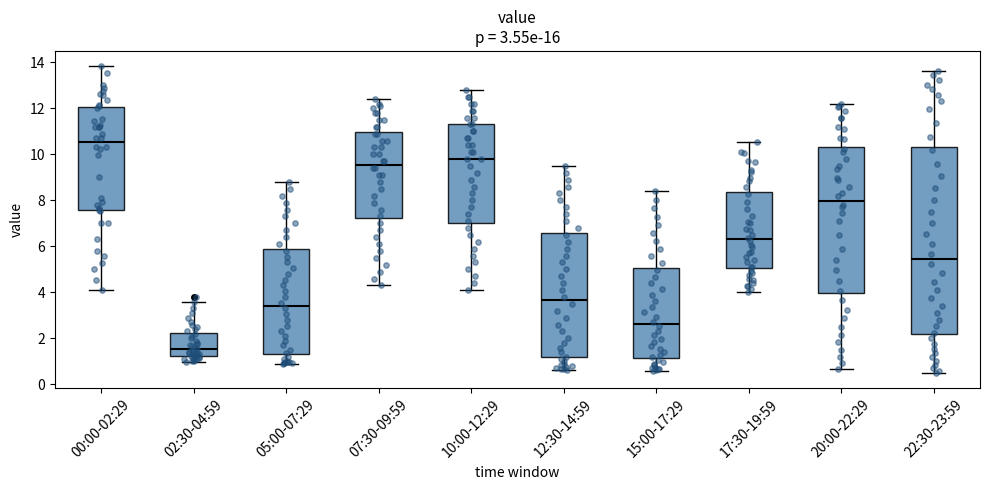

Which box has the highest median line?

00:00-02:29